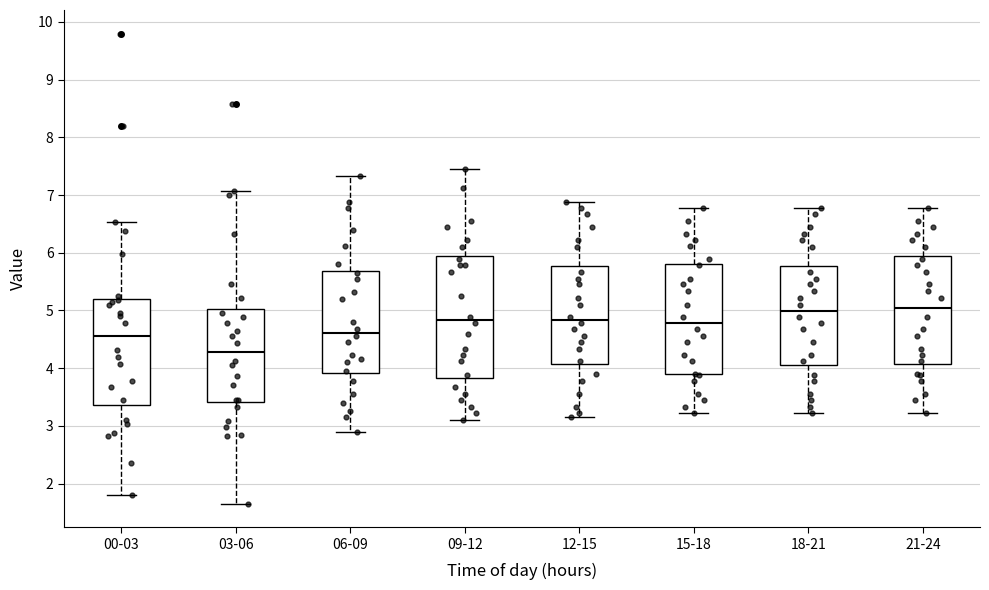

Reading left to right, read every box against the y-axis: the position of its median line, the range the box covers, and the ends of its whiskers. The values are not printed on the chart, so give them approximately, as read against the axis.

00-03: median 4.6, box 3.4 to 5.2, whiskers 1.8 to 6.5
03-06: median 4.3, box 3.4 to 5.0, whiskers 1.7 to 7.1
06-09: median 4.6, box 3.9 to 5.7, whiskers 2.9 to 7.3
09-12: median 4.8, box 3.8 to 6.0, whiskers 3.1 to 7.5
12-15: median 4.8, box 4.1 to 5.8, whiskers 3.2 to 6.9
15-18: median 4.8, box 3.9 to 5.8, whiskers 3.2 to 6.8
18-21: median 5.0, box 4.1 to 5.8, whiskers 3.2 to 6.8
21-24: median 5.1, box 4.1 to 6.0, whiskers 3.2 to 6.8